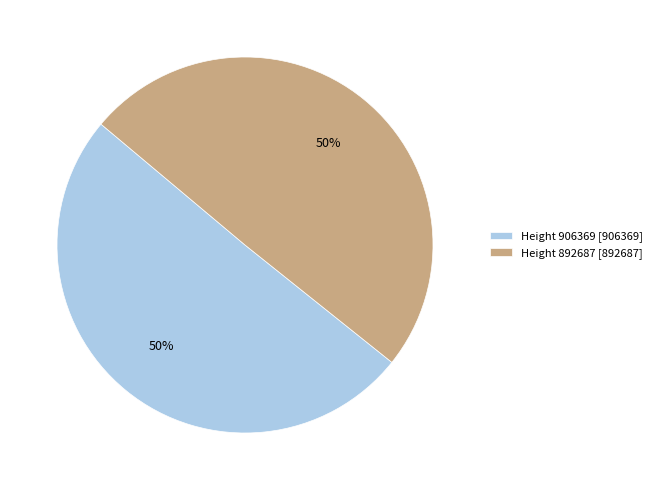

True or false: Height 906369 [906369] accounts for 50% of the total.

True